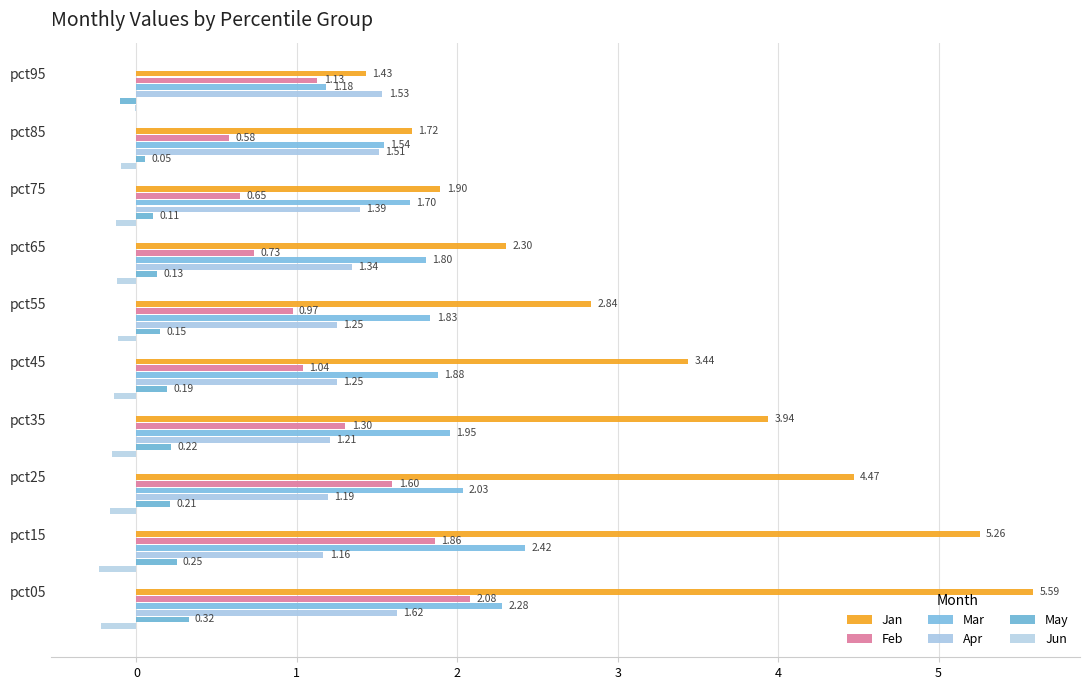

What is the average value of the Feb series?

1.2